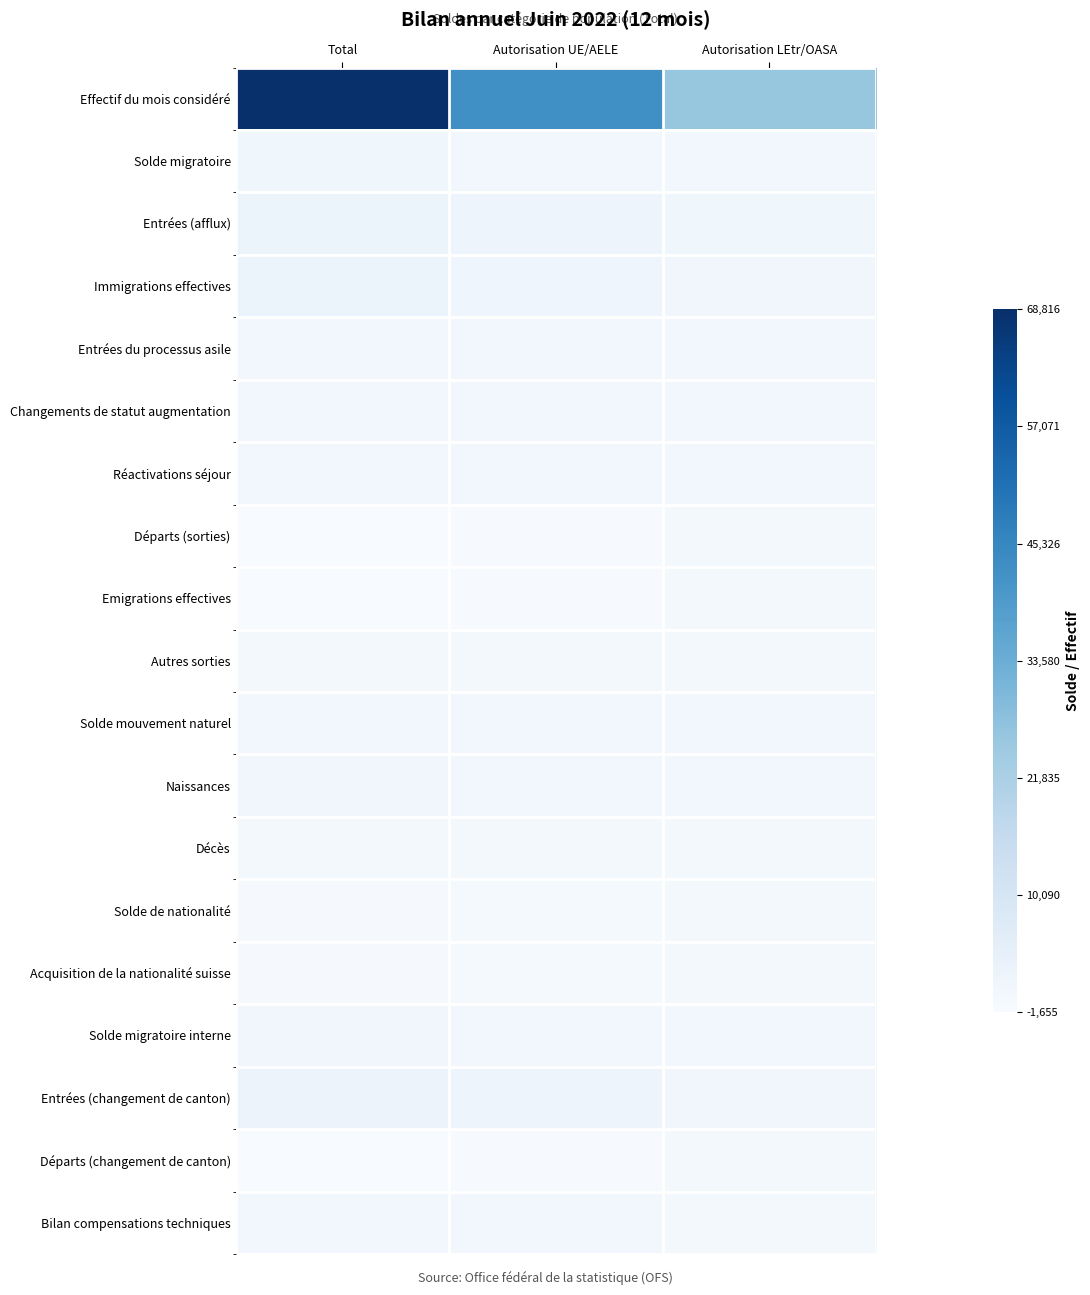

Which series has the largest range (max minus min)?

Effectif du mois considéré